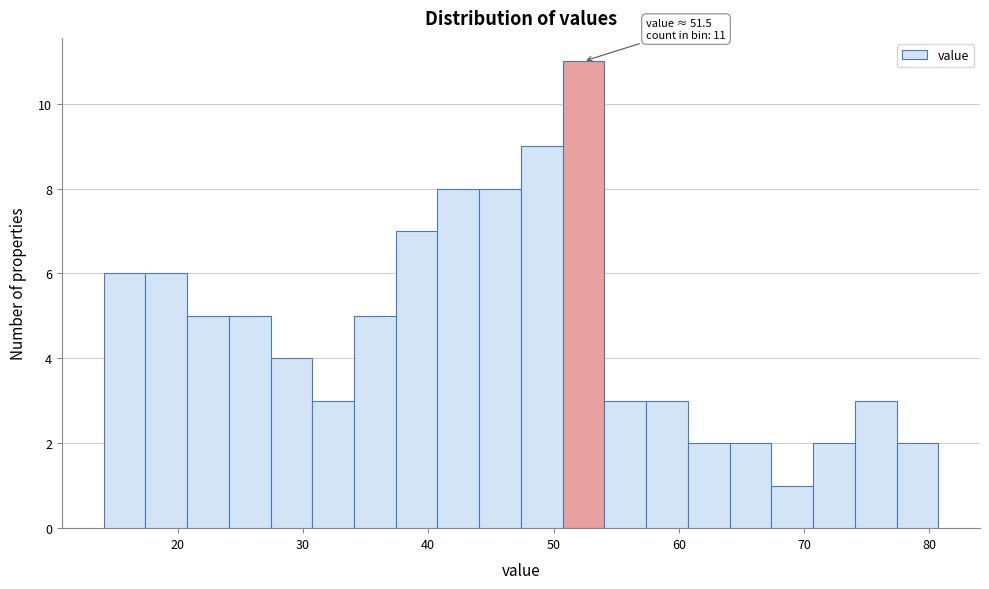

Read against the x-axis, roughly where is the centre of the tallest bar?

52